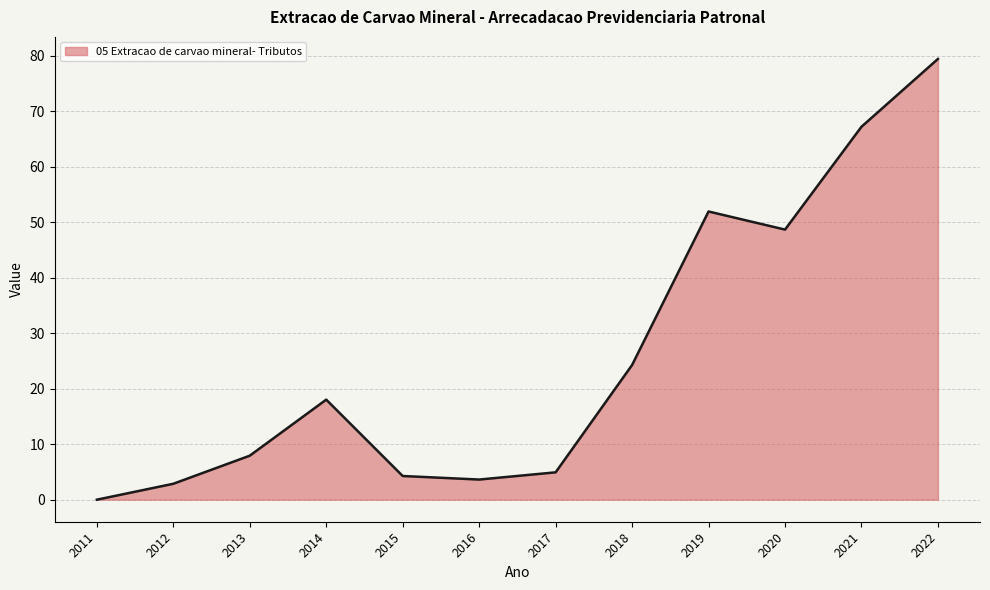

How many interior local valleys (lower than both neighbors) does the data have?

2